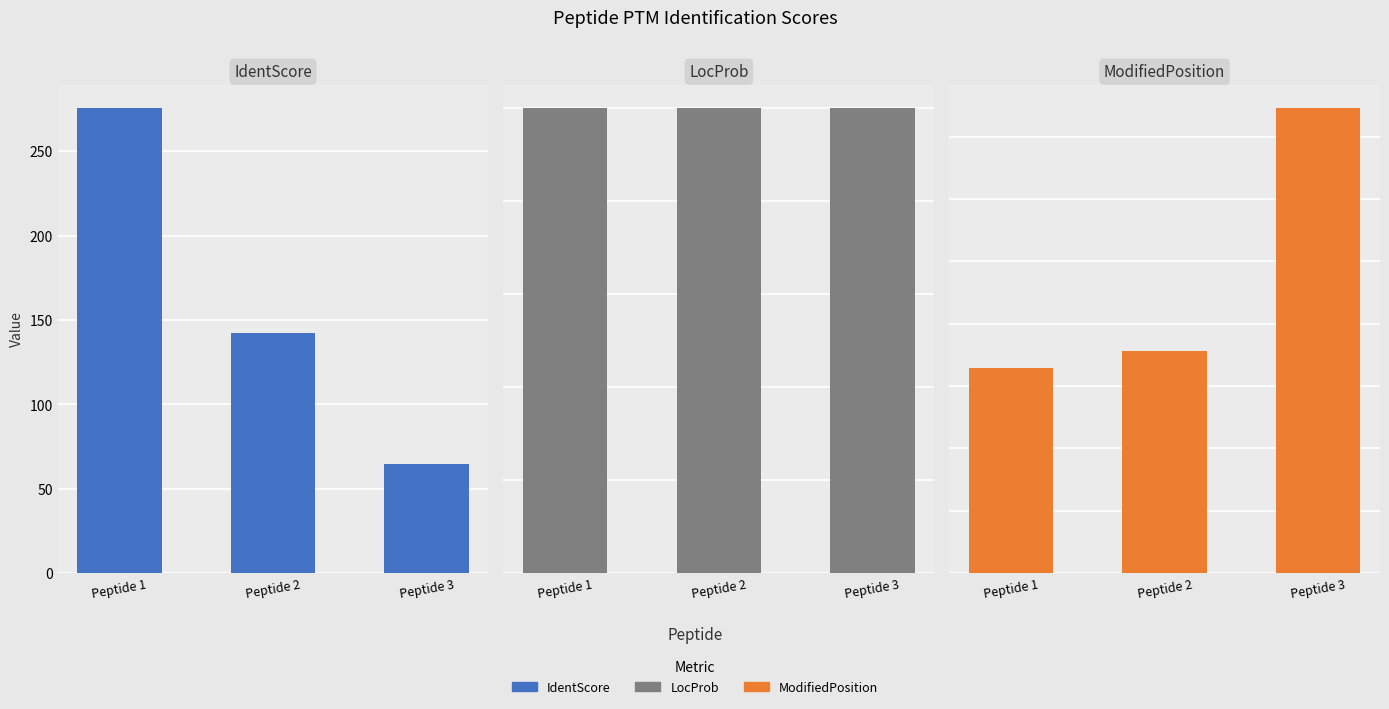

Rank the series at Peptide 1 from highest to lowest value.

IdentScore, ModifiedPosition, LocProb